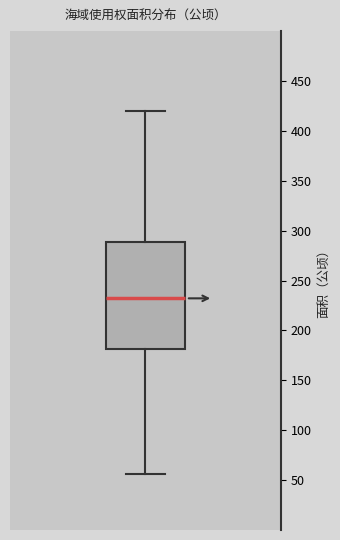

Where is the upper edge of the box on the y-axis? The values are not printed on the chart, so give them approximately, as read against the axis.

290